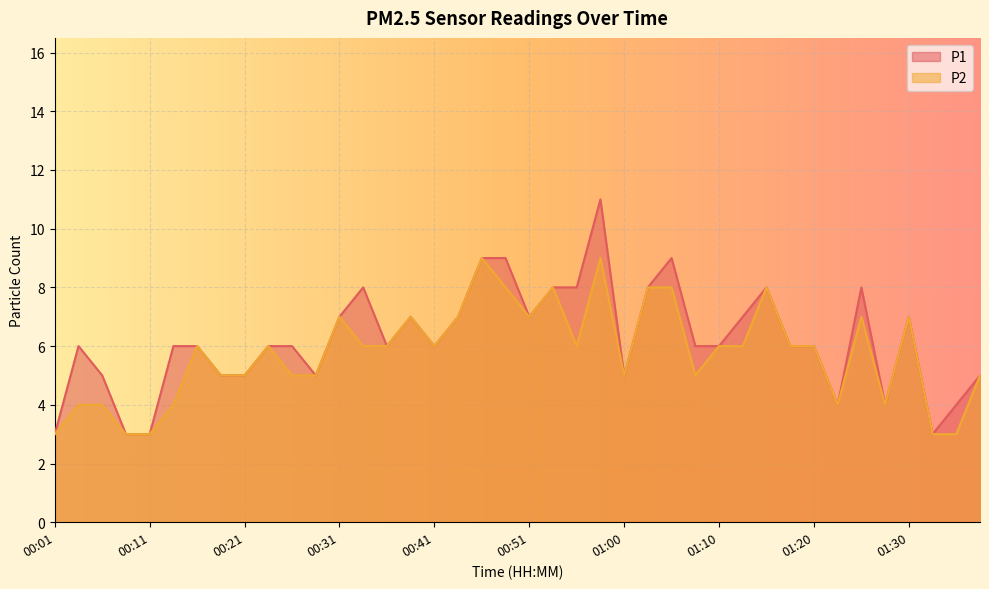

Reading right to left, extract all data points from this chart.

P1: 5	4	3	7	4	8	4	6	6	8	7	6	6	9	8	5	11	8	8	7	9	9	7	6	7	6	8	7	5	6	6	5	5	6	6	3	3	5	6	3
P2: 5	3	3	7	4	7	4	6	6	8	6	6	5	8	8	5	9	6	8	7	8	9	7	6	7	6	6	7	5	5	6	5	5	6	4	3	3	4	4	3